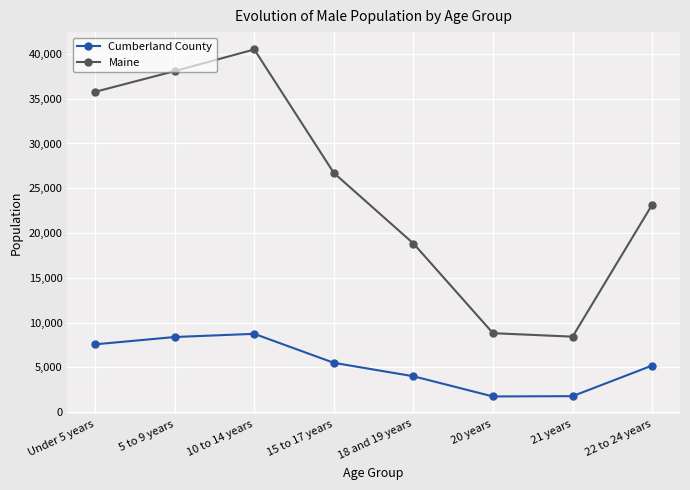

What is the difference between the maximum and minimum values in the Cumberland County series?

6991